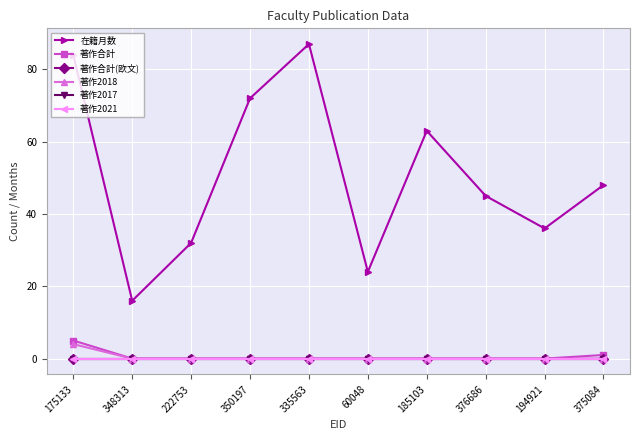

Reading left to right, list all the values displayed in this chart.

在籍月数: 84	16	32	72	87	24	63	45	36	48
著作合計: 5	0	0	0	0	0	0	0	0	1
著作合計(欧文): 0	0	0	0	0	0	0	0	0	0
著作2018: 4	0	0	0	0	0	0	0	0	0
著作2017: 0	0	0	0	0	0	0	0	0	0
著作2021: 0	0	0	0	0	0	0	0	0	0